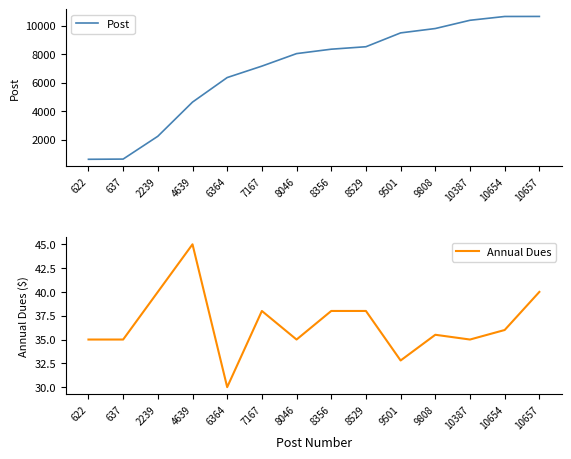

Does the chart display data point markers on the line(s)?

No